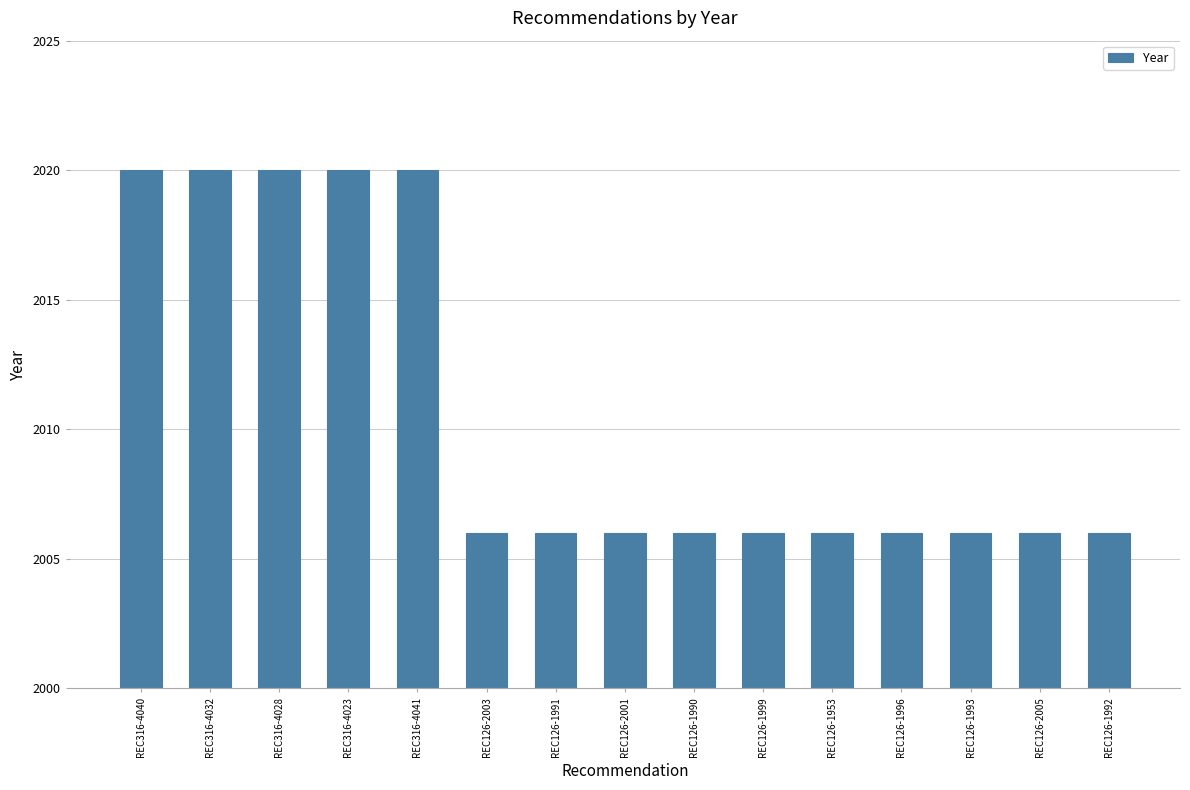

What is the maximum value shown in the chart?

2020